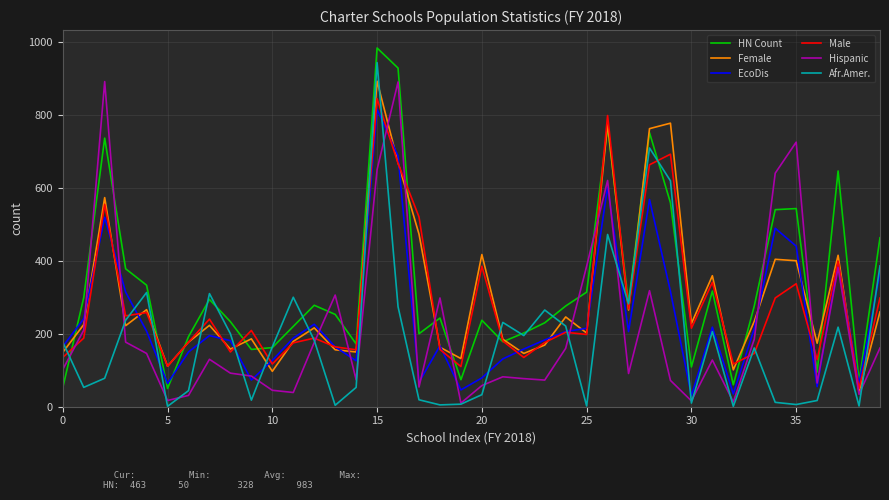

Which series has the widest spread of values?

Afr.Amer.